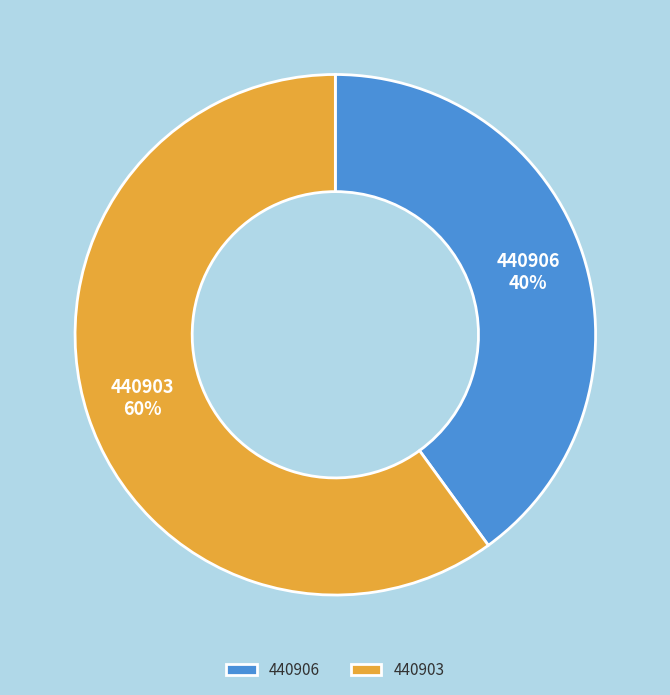

Which slice is the largest?

440903